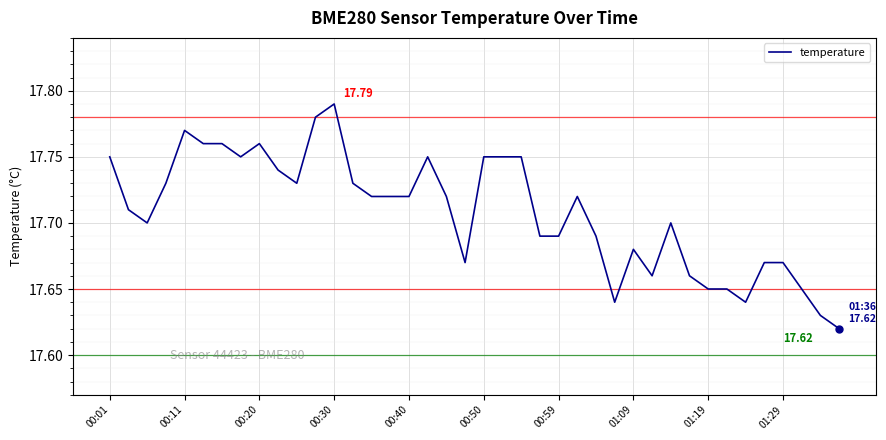

Is this an area chart (filled region under the line)?

No